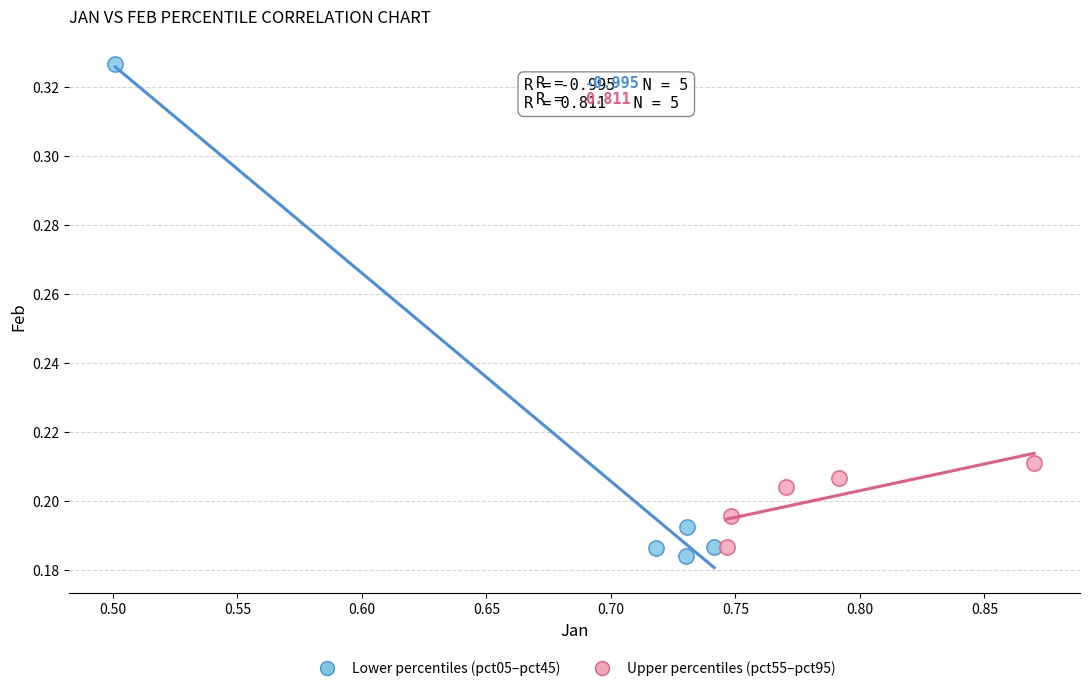

Which series has the largest Y range (max minus min)?

Lower percentiles (pct05–pct45)